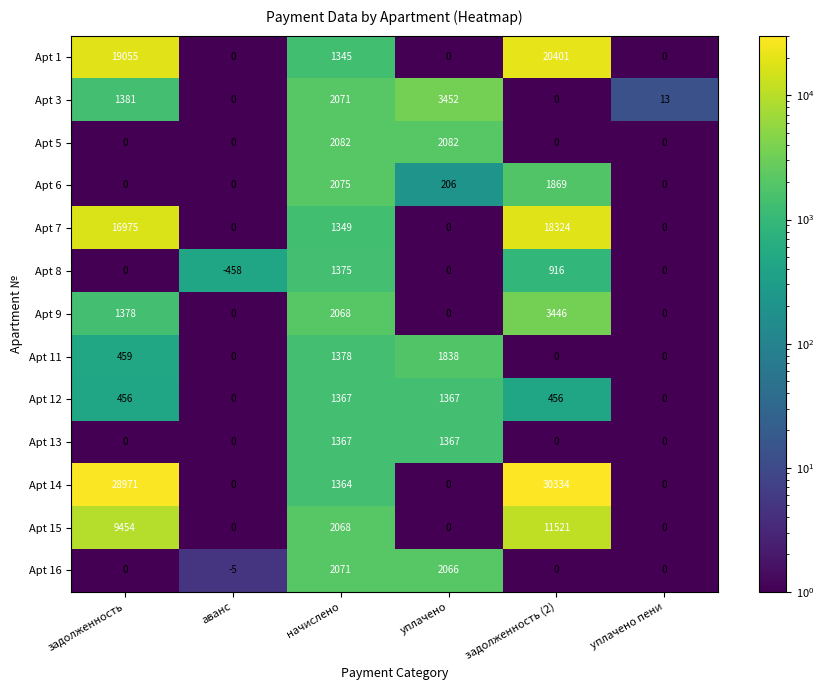

What is the difference between the Apt 12 values at начислено and аванс?

1367